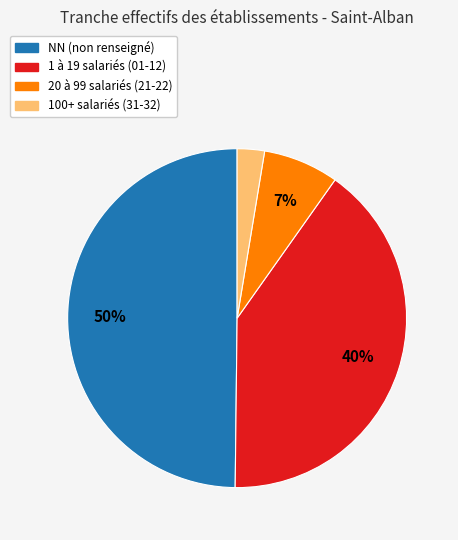

To the nearest percent, what is the difference between the largest and smallest slice percentages?

47%